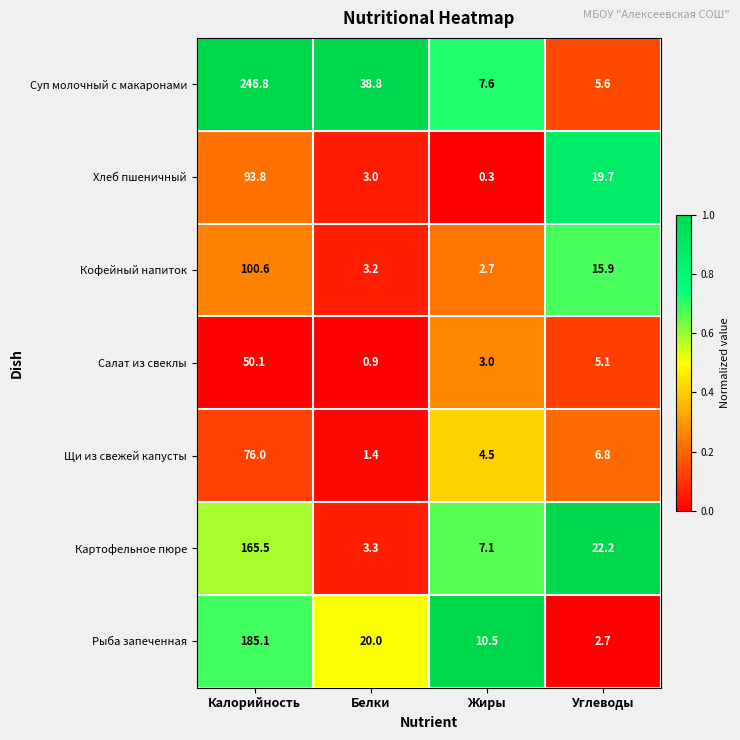

Where does the Салат из свеклы series first go above 5?

Калорийность